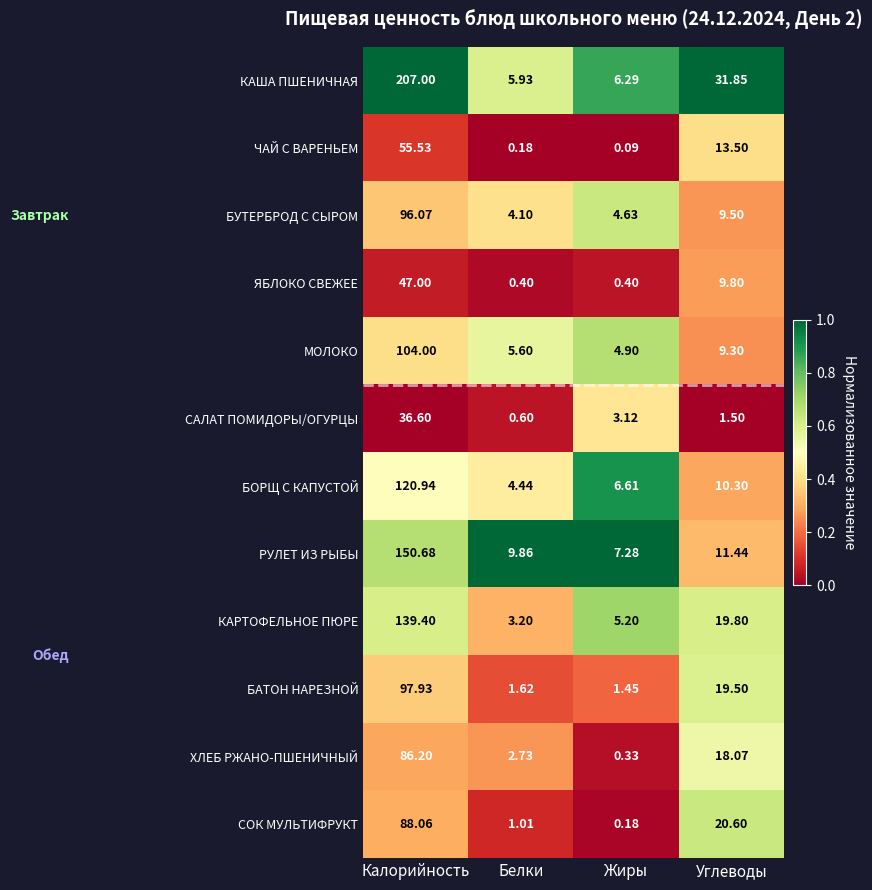

Where does the РУЛЕТ ИЗ РЫБЫ series first go above 11?

Калорийность